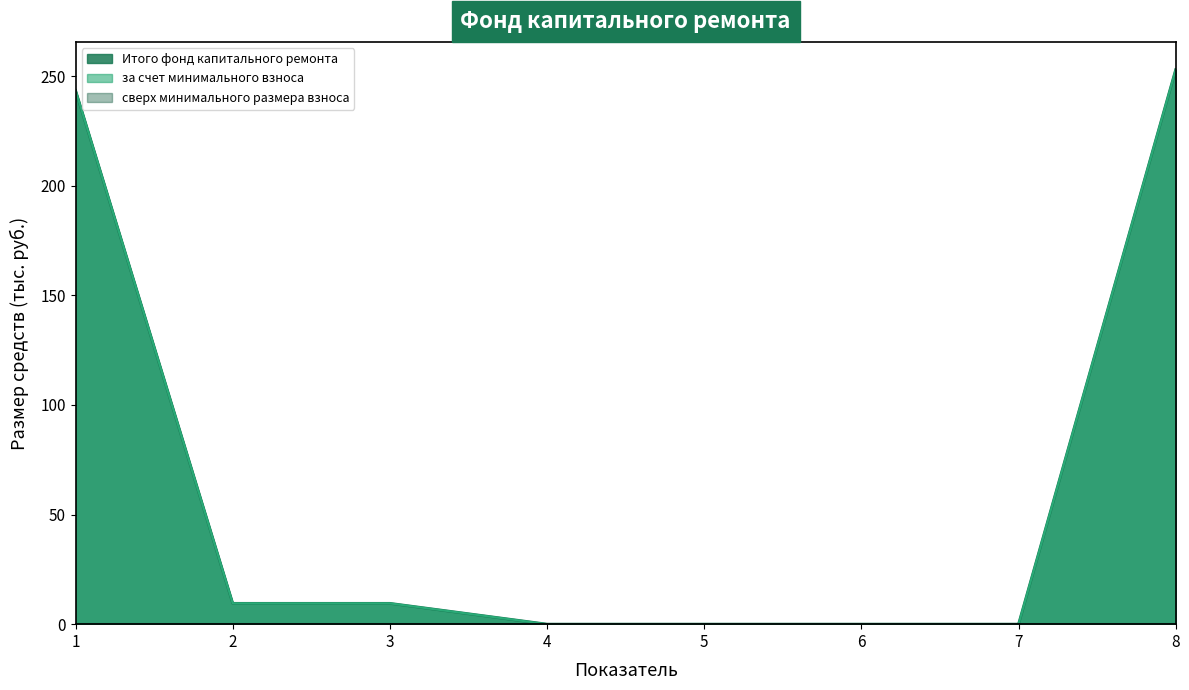

Reading left to right, extract all data points from this chart.

за счет минимального взноса: 243.5	9.5	9.5	0.0	0.0	0.0	0.0	253.0
Итого фонд капитального ремонта: 243.5	9.5	9.5	0.0	0.0	0.0	0.0	253.0